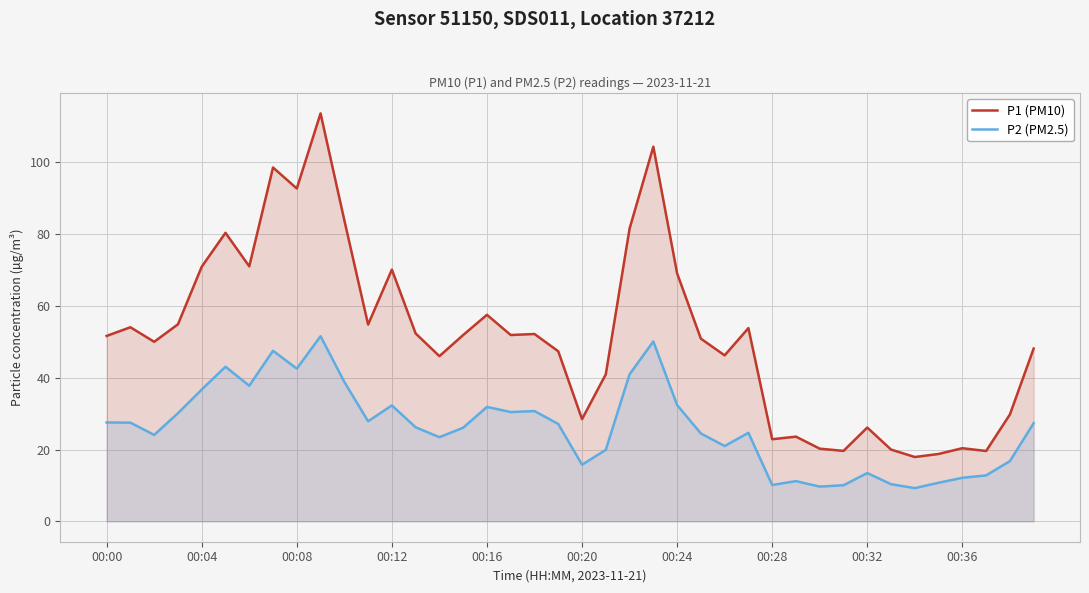

True or false: P2 (PM2.5) and P1 (PM10) cross at least once.

False